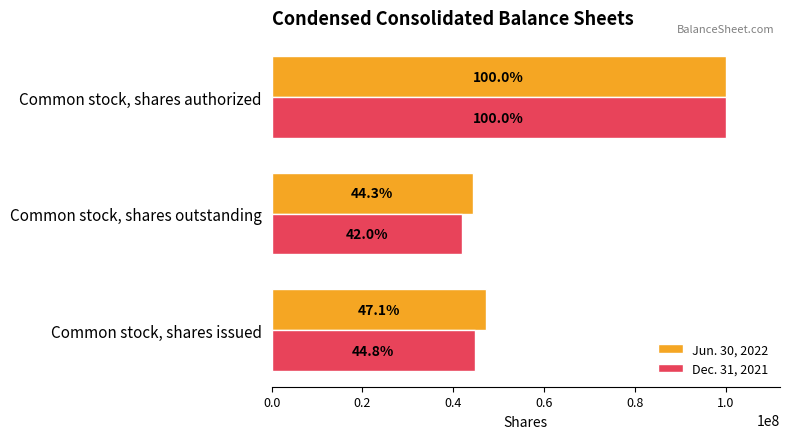

What are all the series names shown in the legend?

Jun. 30, 2022, Dec. 31, 2021